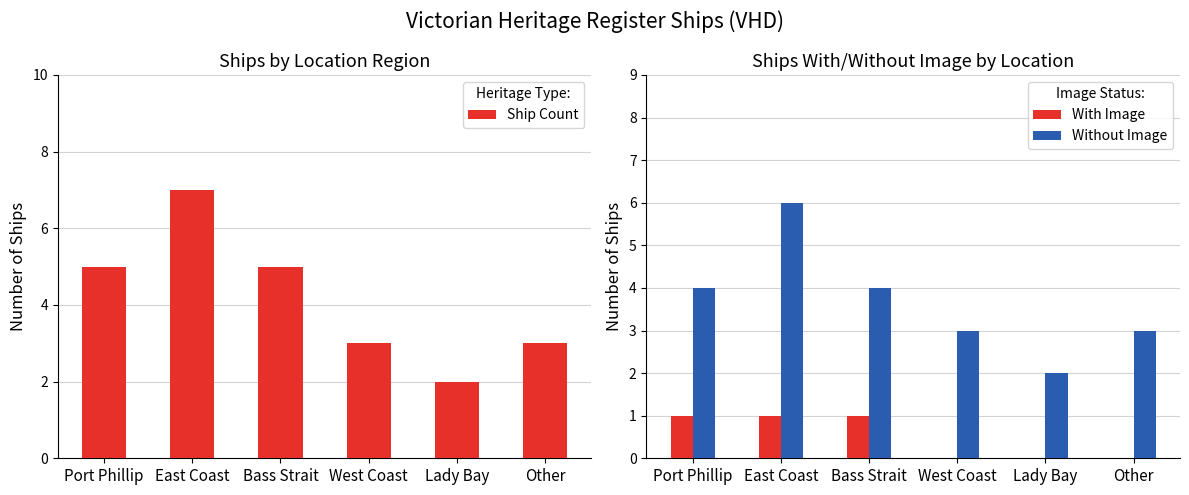

True or false: Without Image has a value of 2 at Lady Bay.

True